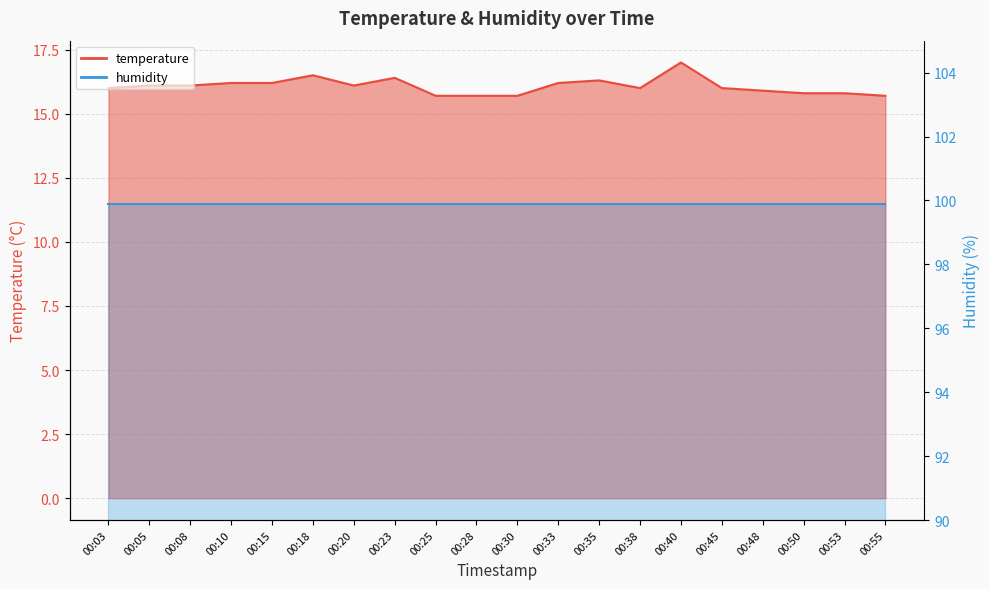

What is the maximum value shown in the chart?

17.0